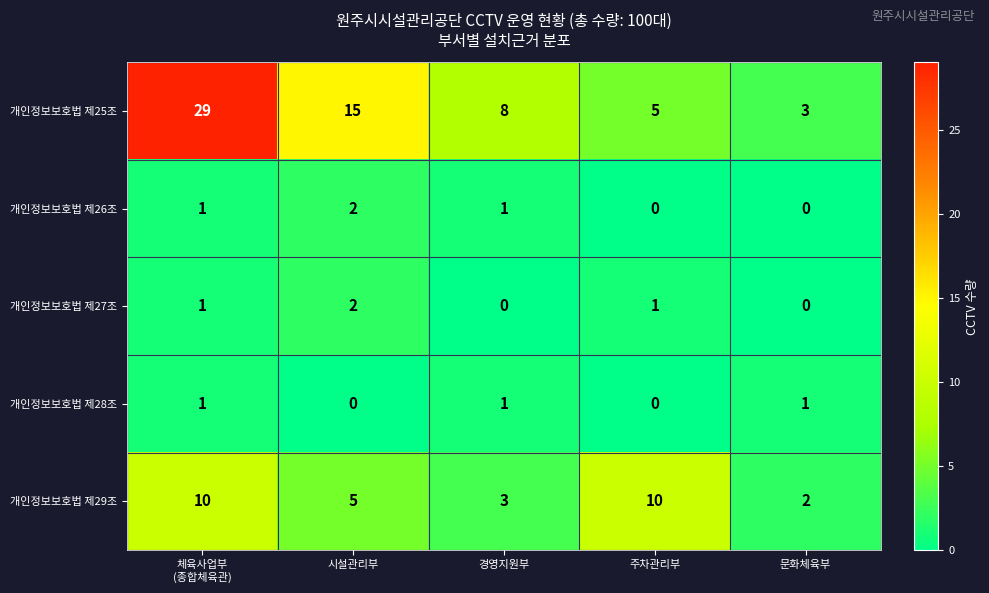

Reading right to left, what are all the values shown in this chart?

개인정보보호법 제25조: 3	5	8	15	29
개인정보보호법 제26조: 0	0	1	2	1
개인정보보호법 제27조: 0	1	0	2	1
개인정보보호법 제28조: 1	0	1	0	1
개인정보보호법 제29조: 2	10	3	5	10